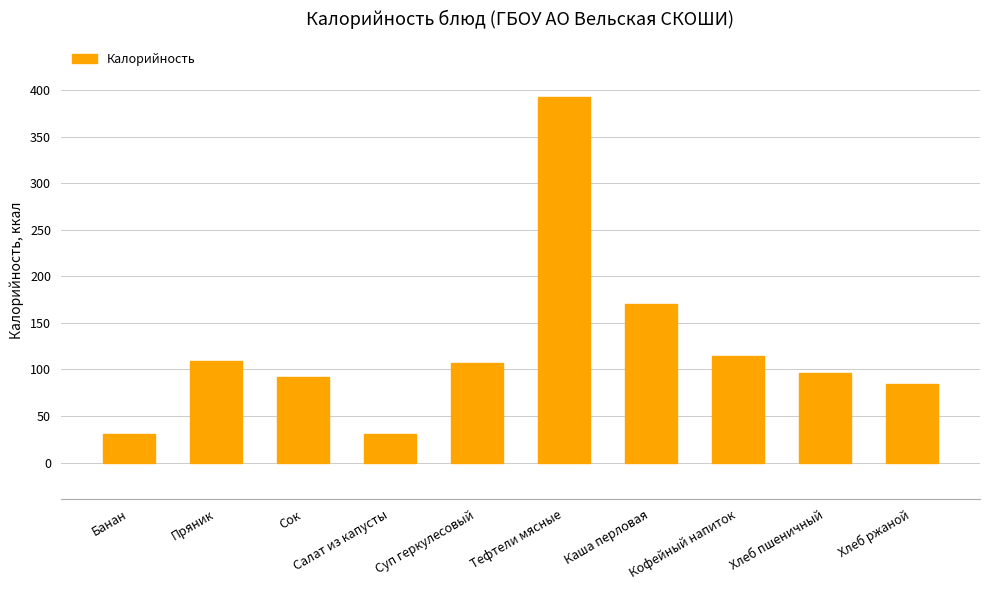

What position from the right is Хлеб ржаной?

1